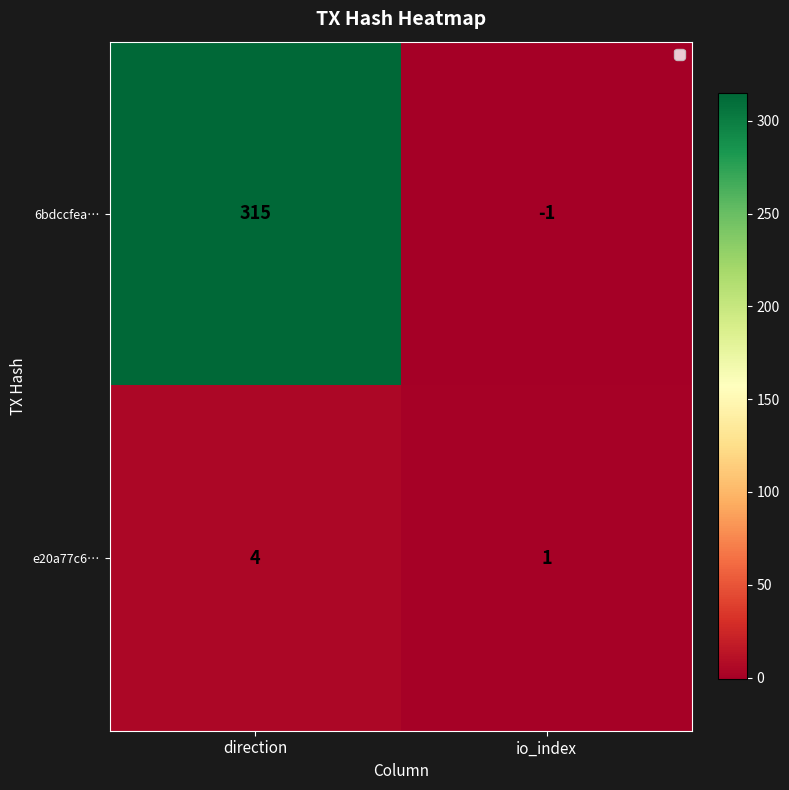

What is the smallest value displayed?

-1